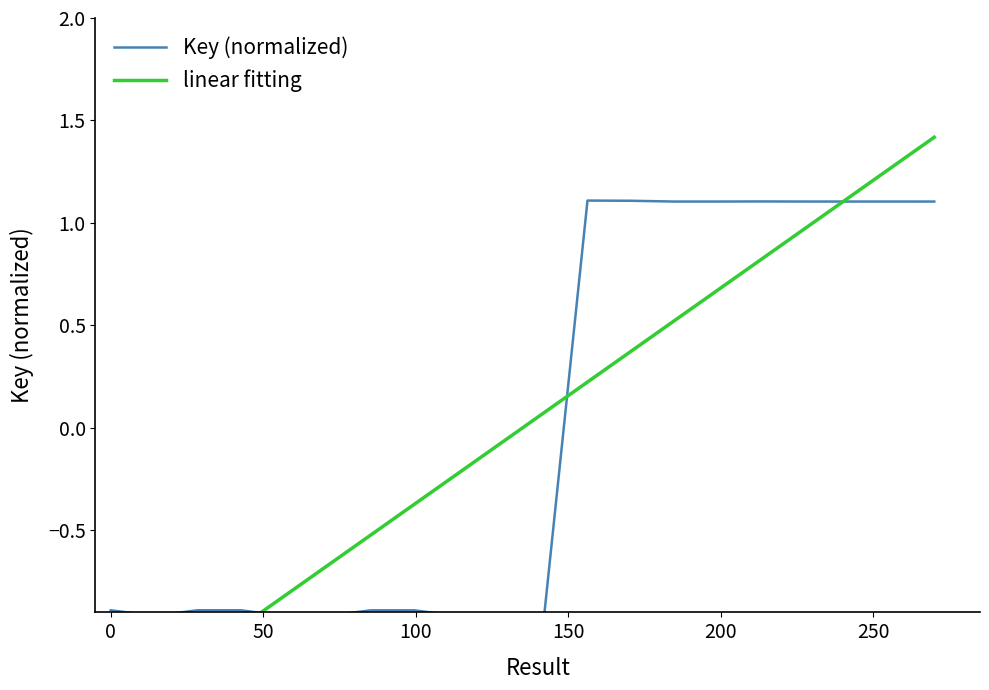

How many values in the Key (normalized) series exceed 0?

9